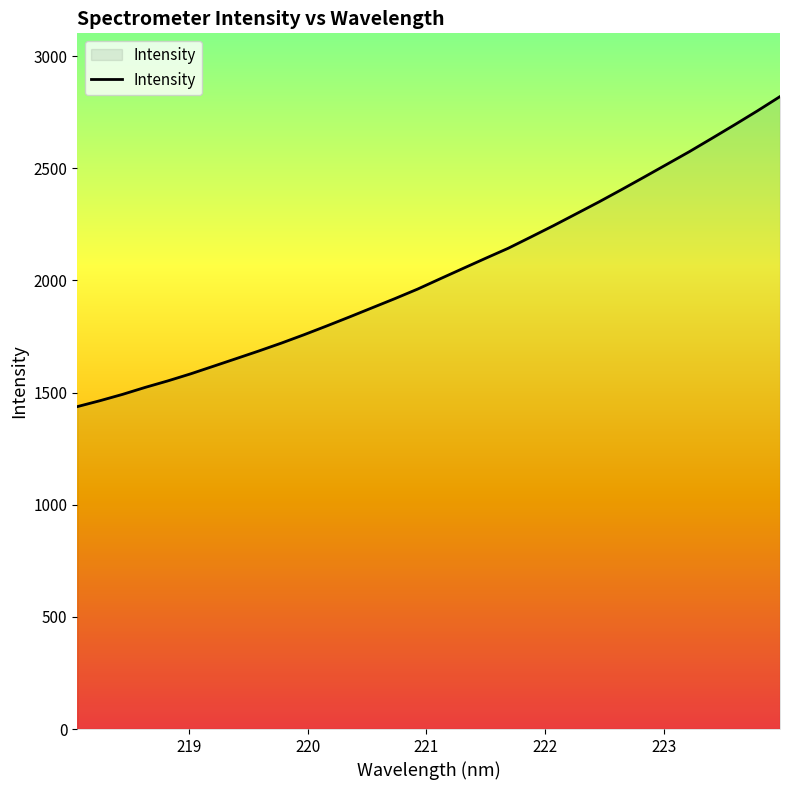

What is the minimum value shown in the chart?

1437.2